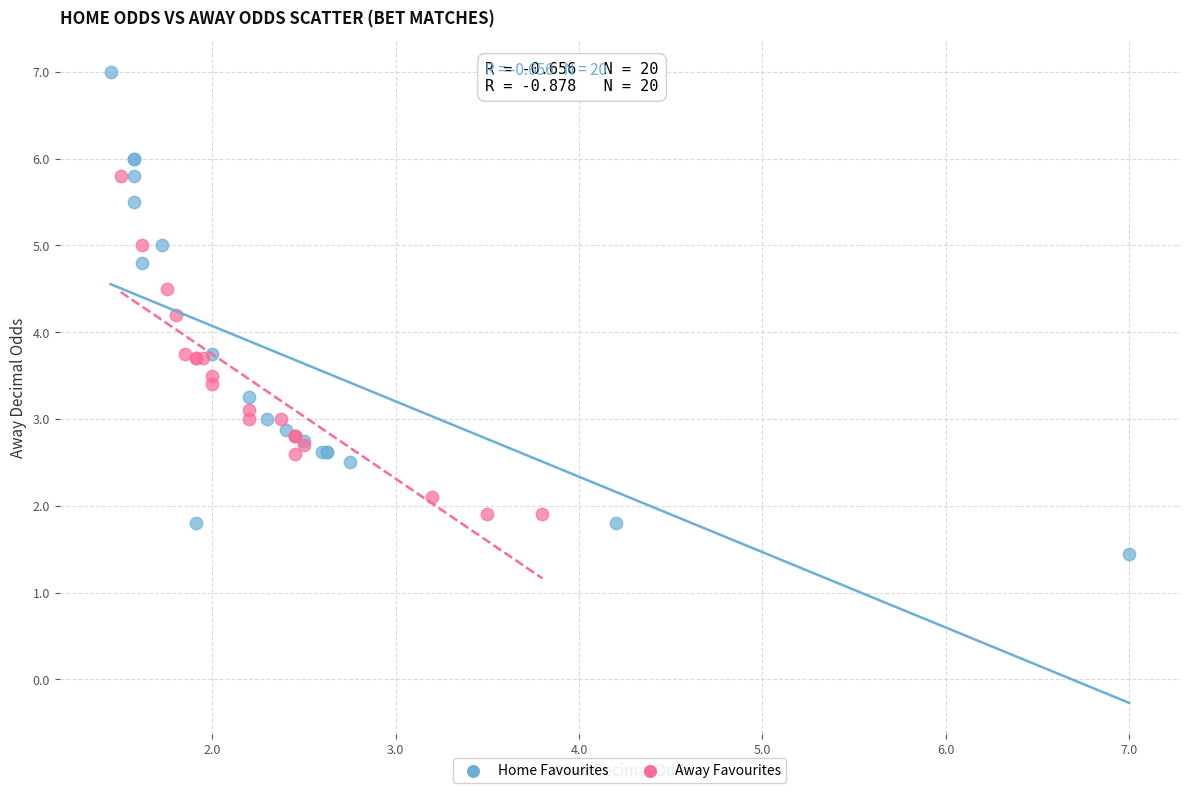

Which series reaches the minimum Y coordinate?

Home Favourites